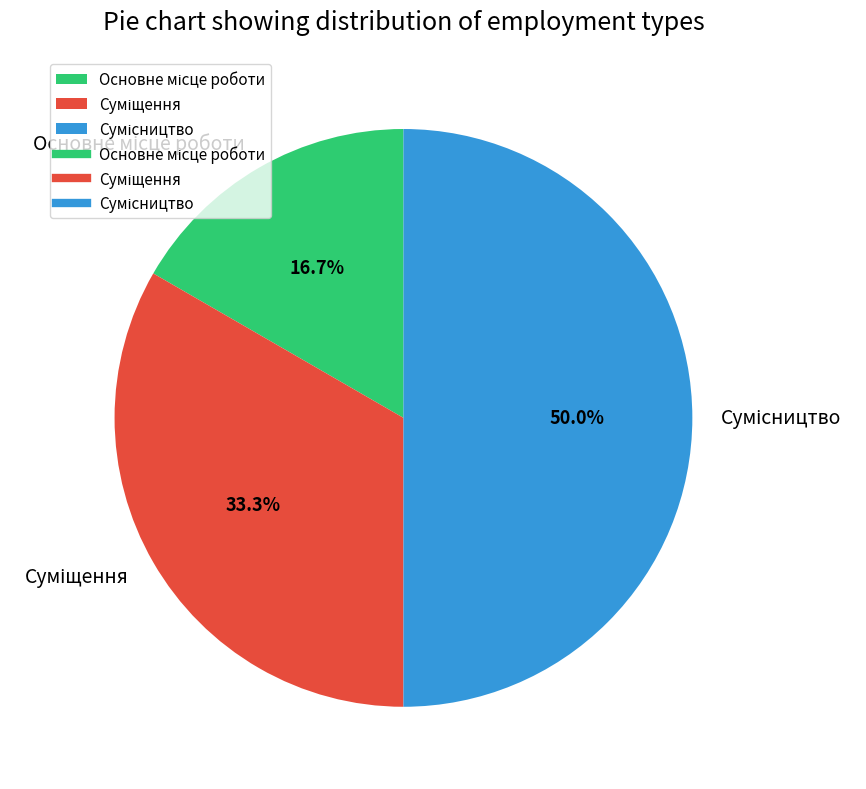

True or false: Сумісництво accounts for 50% of the total.

True